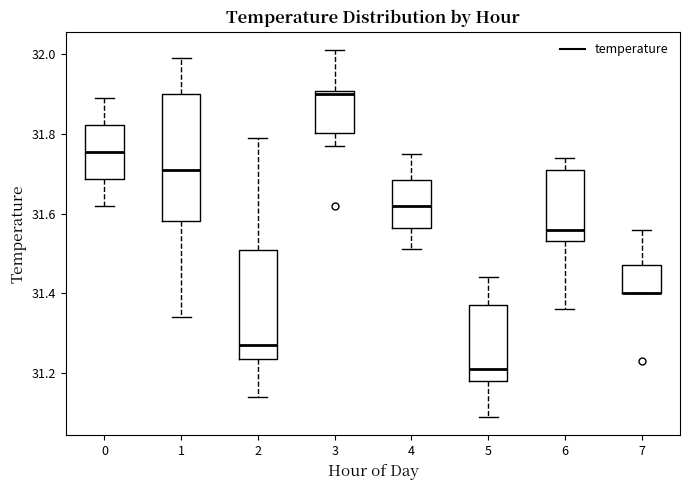

Where does the upper whisker of the box at x = 6 end on the y-axis? The values are not printed on the chart, so give them approximately, as read against the axis.

31.74